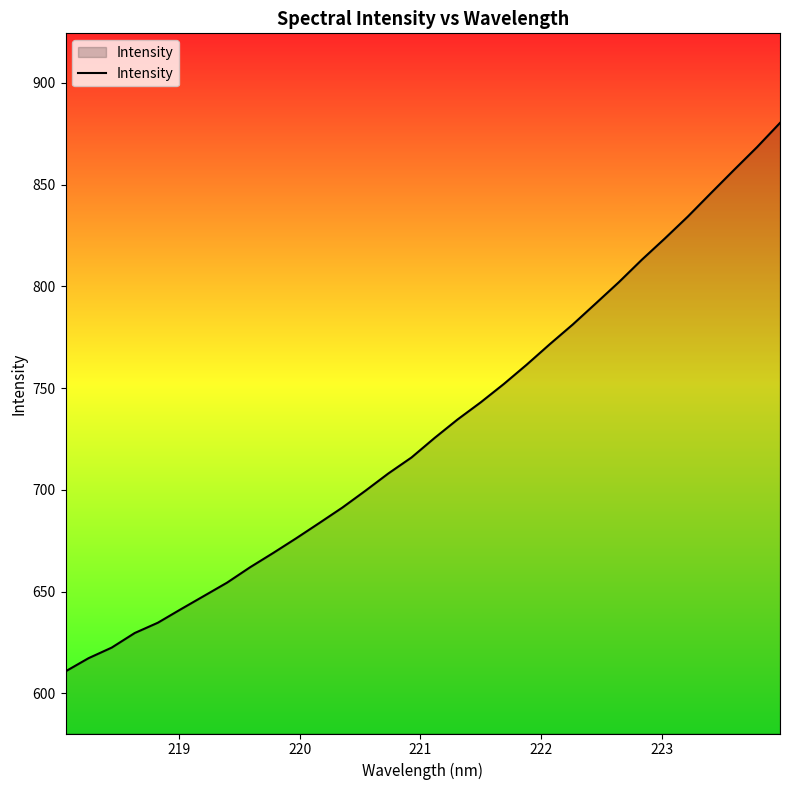

What is the smallest value displayed?

610.8